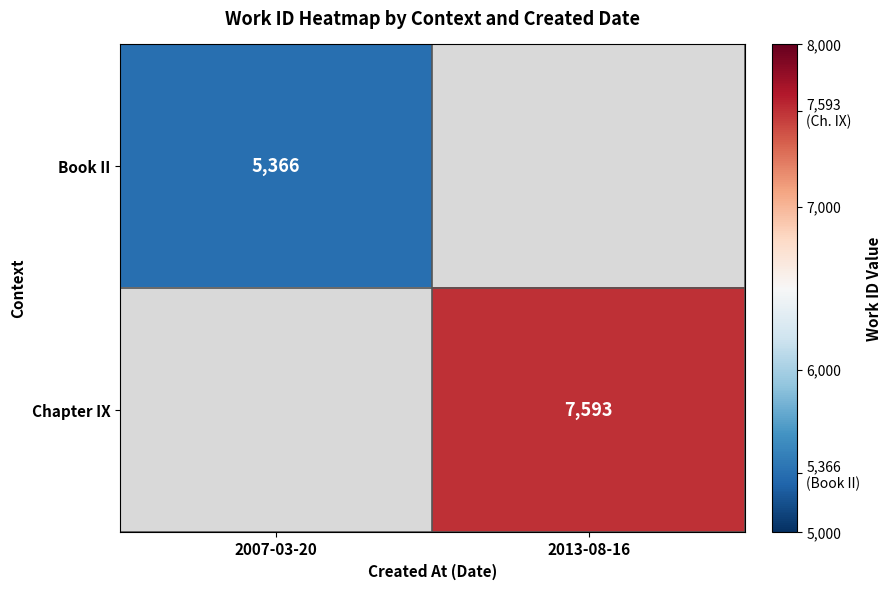

The value of Chapter IX at 2013-08-16 is 4965. True or false?

False